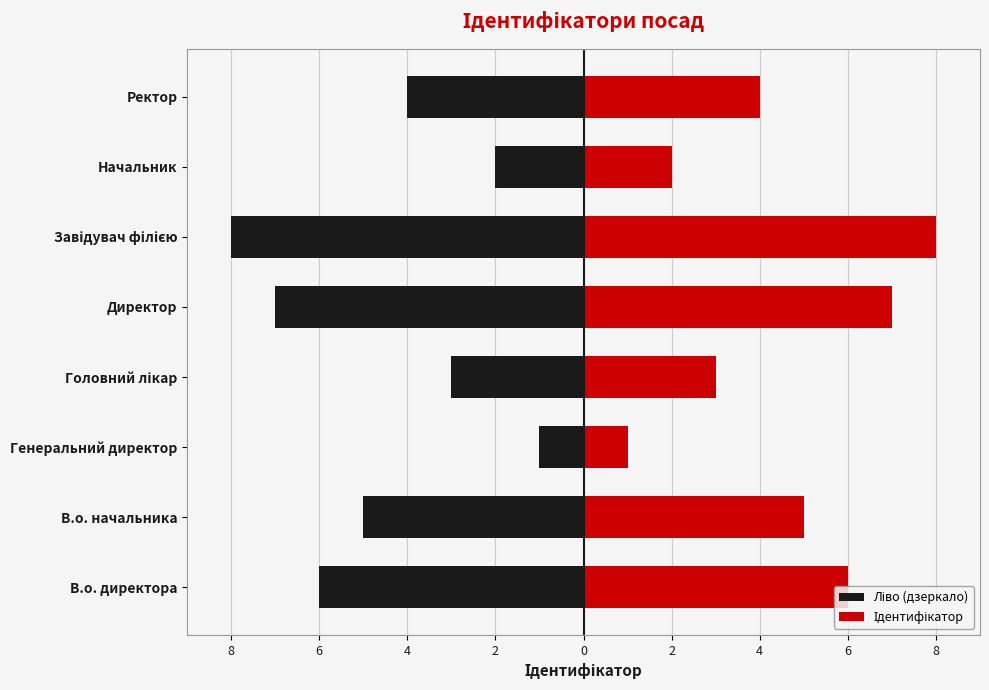

How many data points in Ідентифікатор are above 5?

3